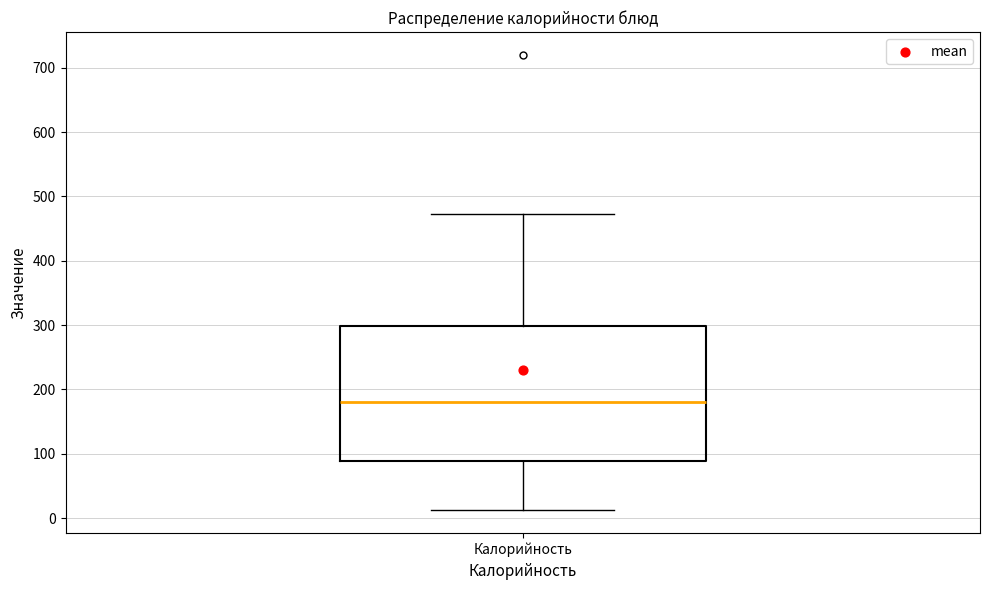

Transcribe this box plot: give where the median line is, the range the box spans, and where the two whiskers end, as read against the y-axis. The values are not printed on the chart, so give them approximately, as read against the axis.

median 180, box 90 to 300, whiskers 10 to 470